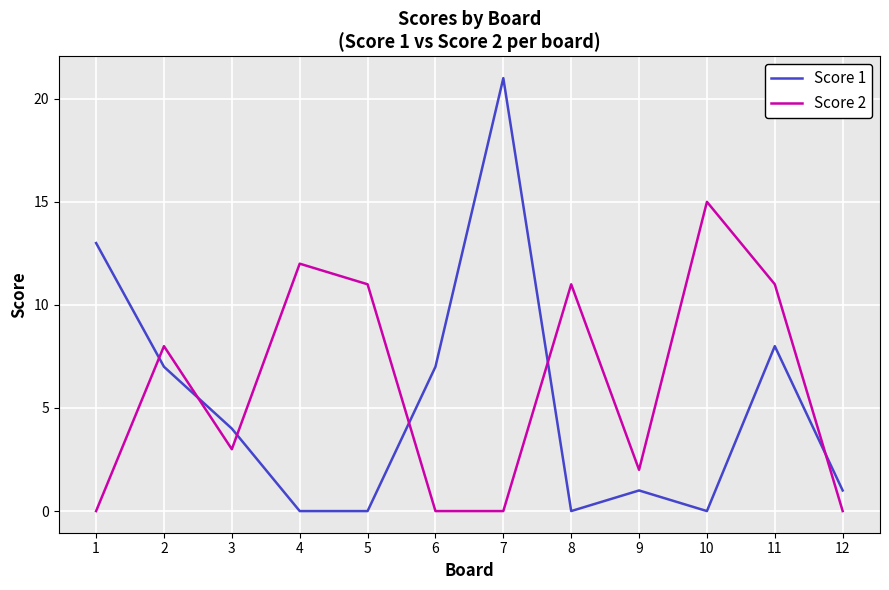

What is the sum of all Score 1 values?

62